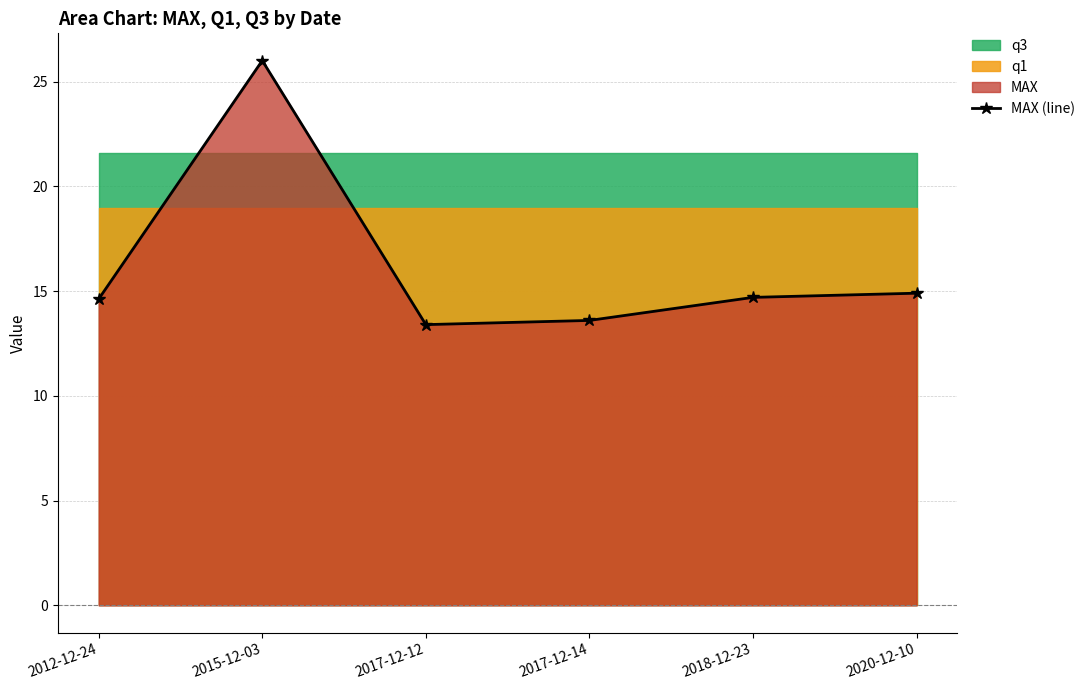

Which category has the highest value across all series?

2015-12-03